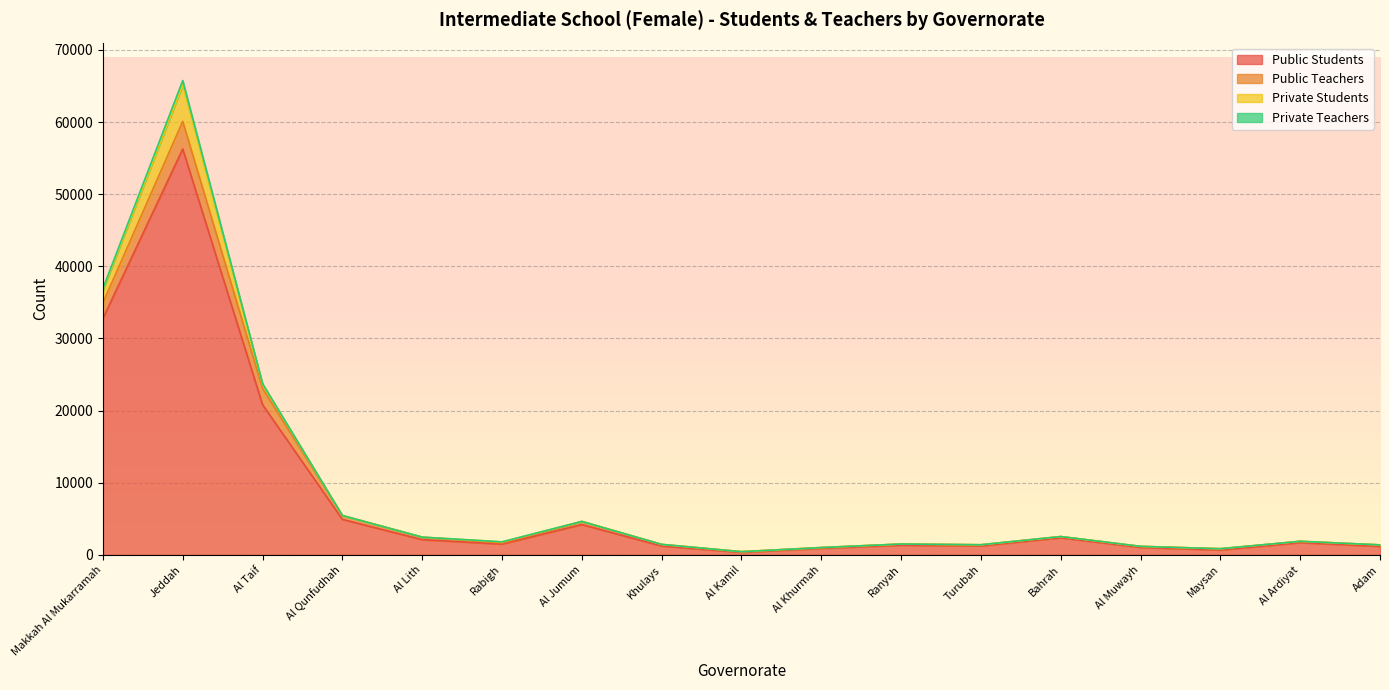

At which category is the sum across all series the highest?

Jeddah